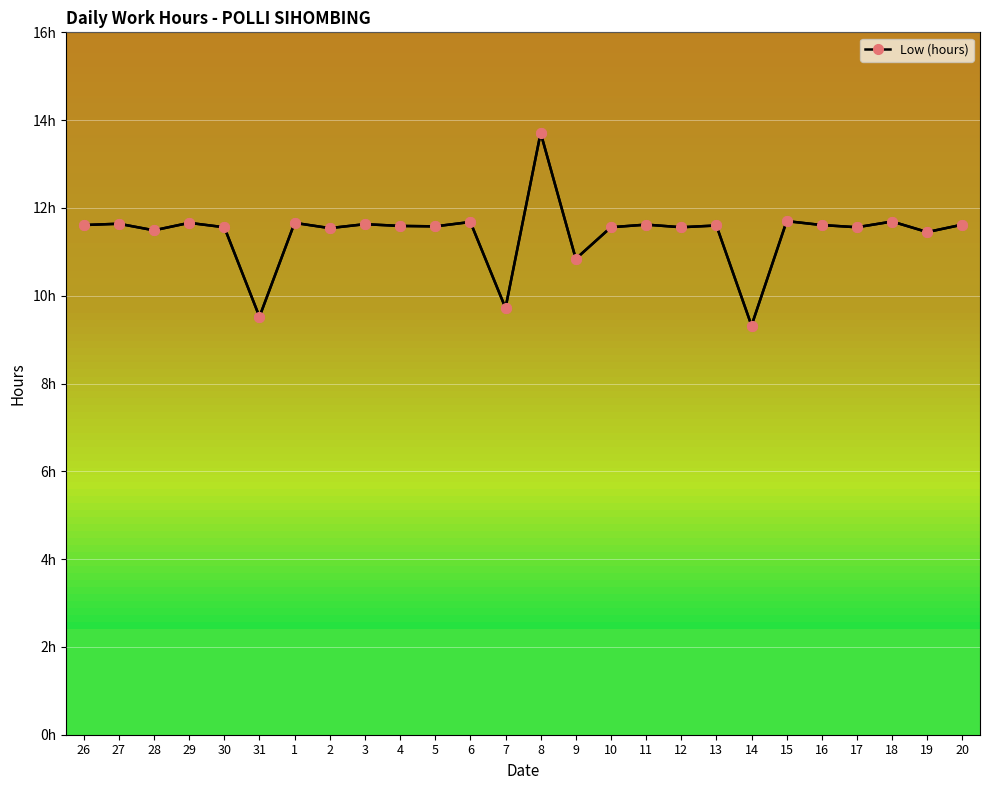

At which category does the data reach its first local peak?

27